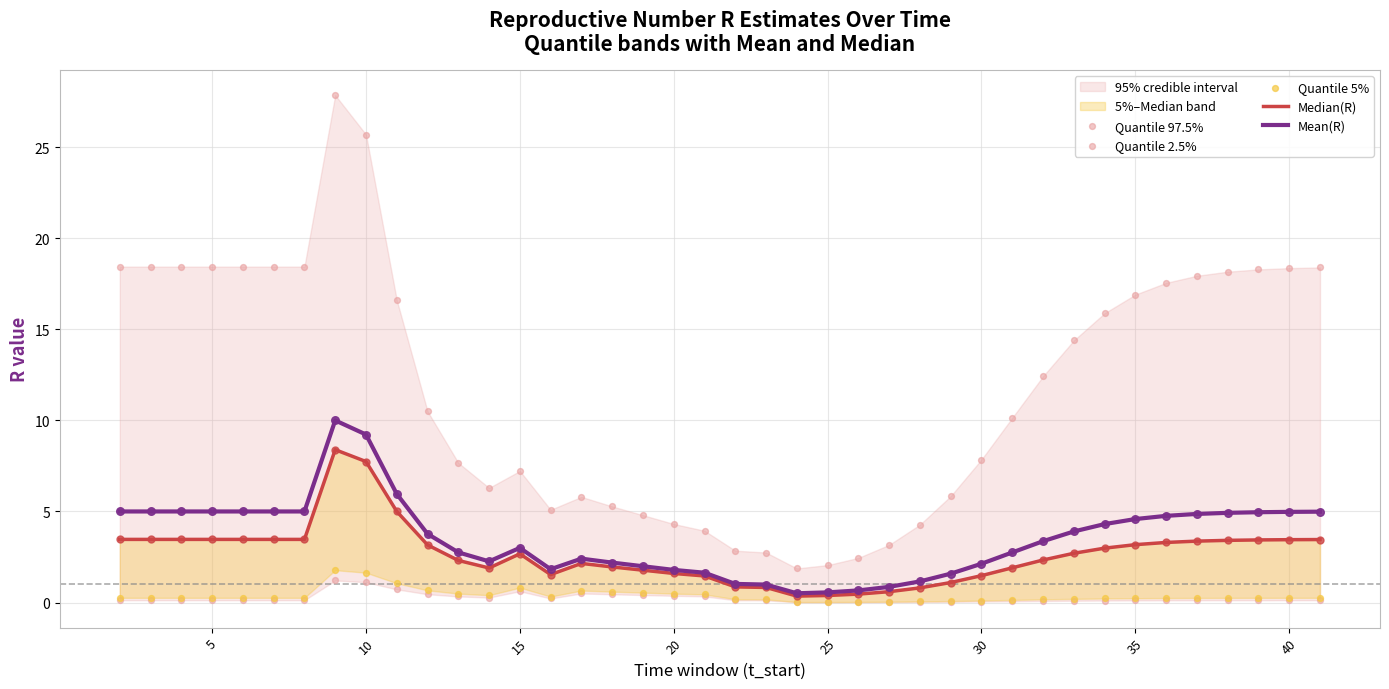

What is the highest value of the Mean(R) series?

10.0